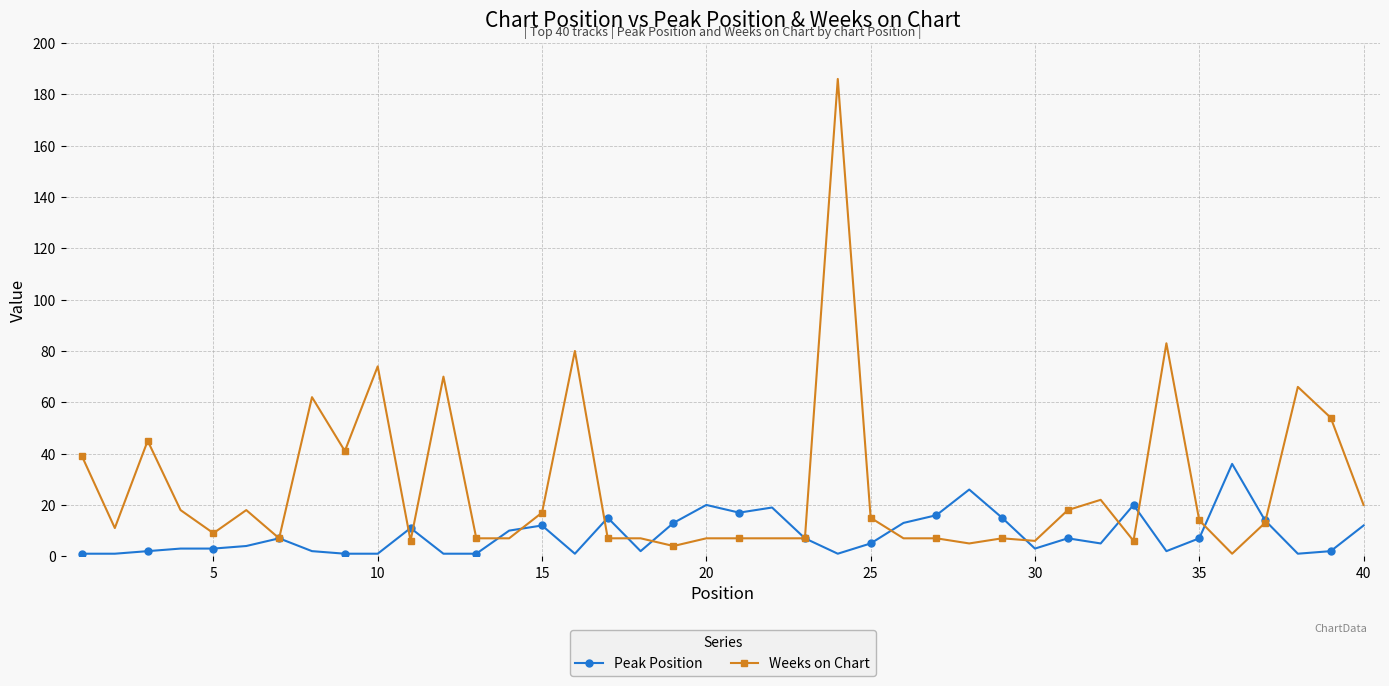

Rank the series by their maximum value, from lowest to highest.

Peak Position, Weeks on Chart